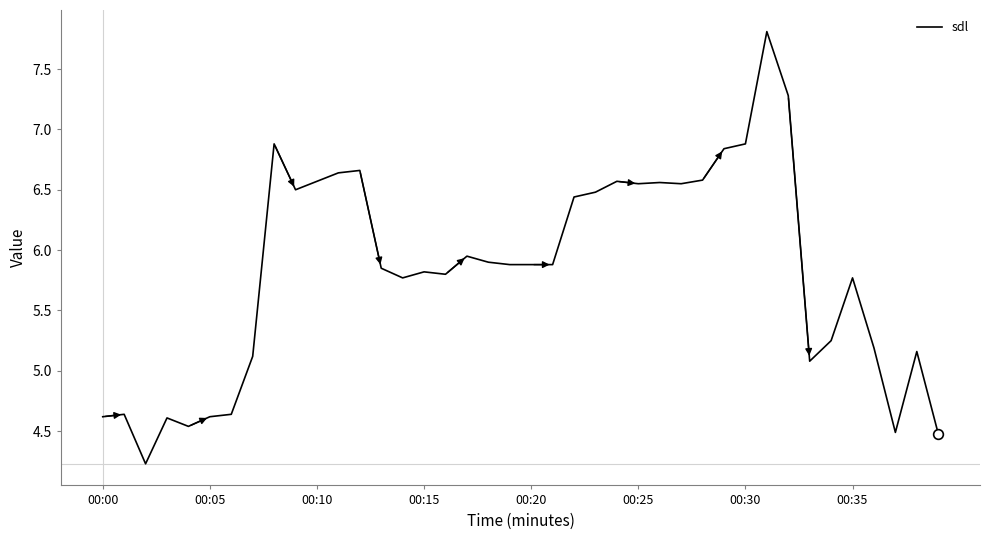

What is the minimum value shown in the chart?

4.2